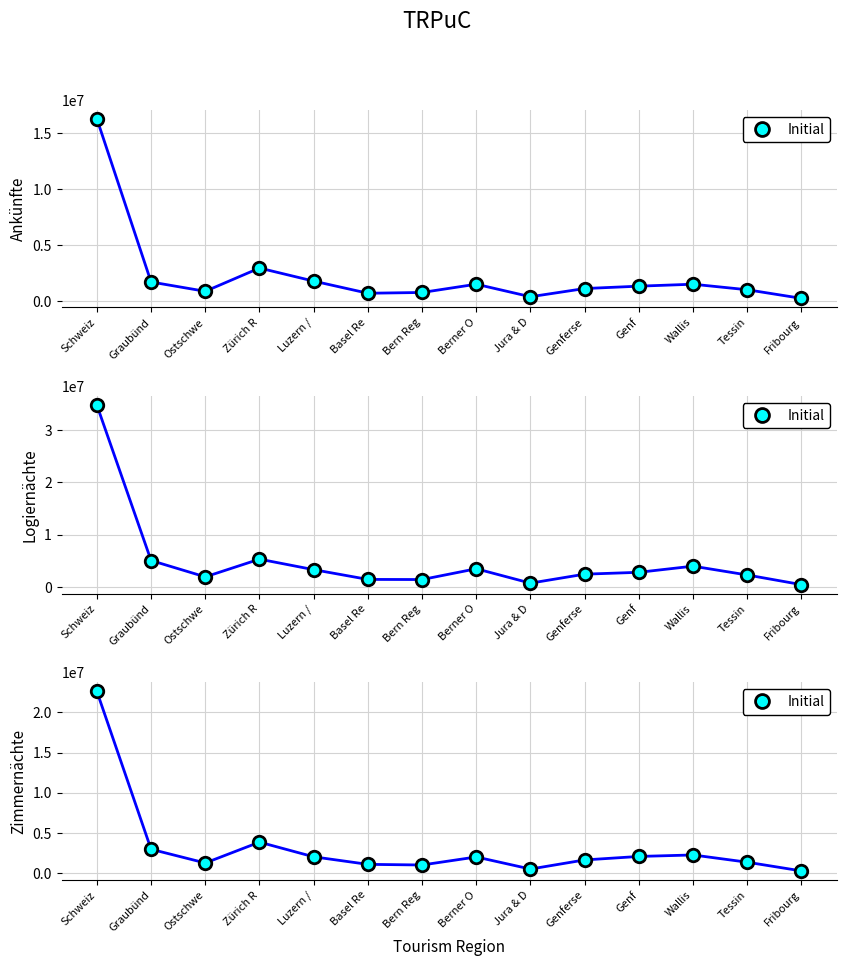

How many categories are shown in the chart?

14